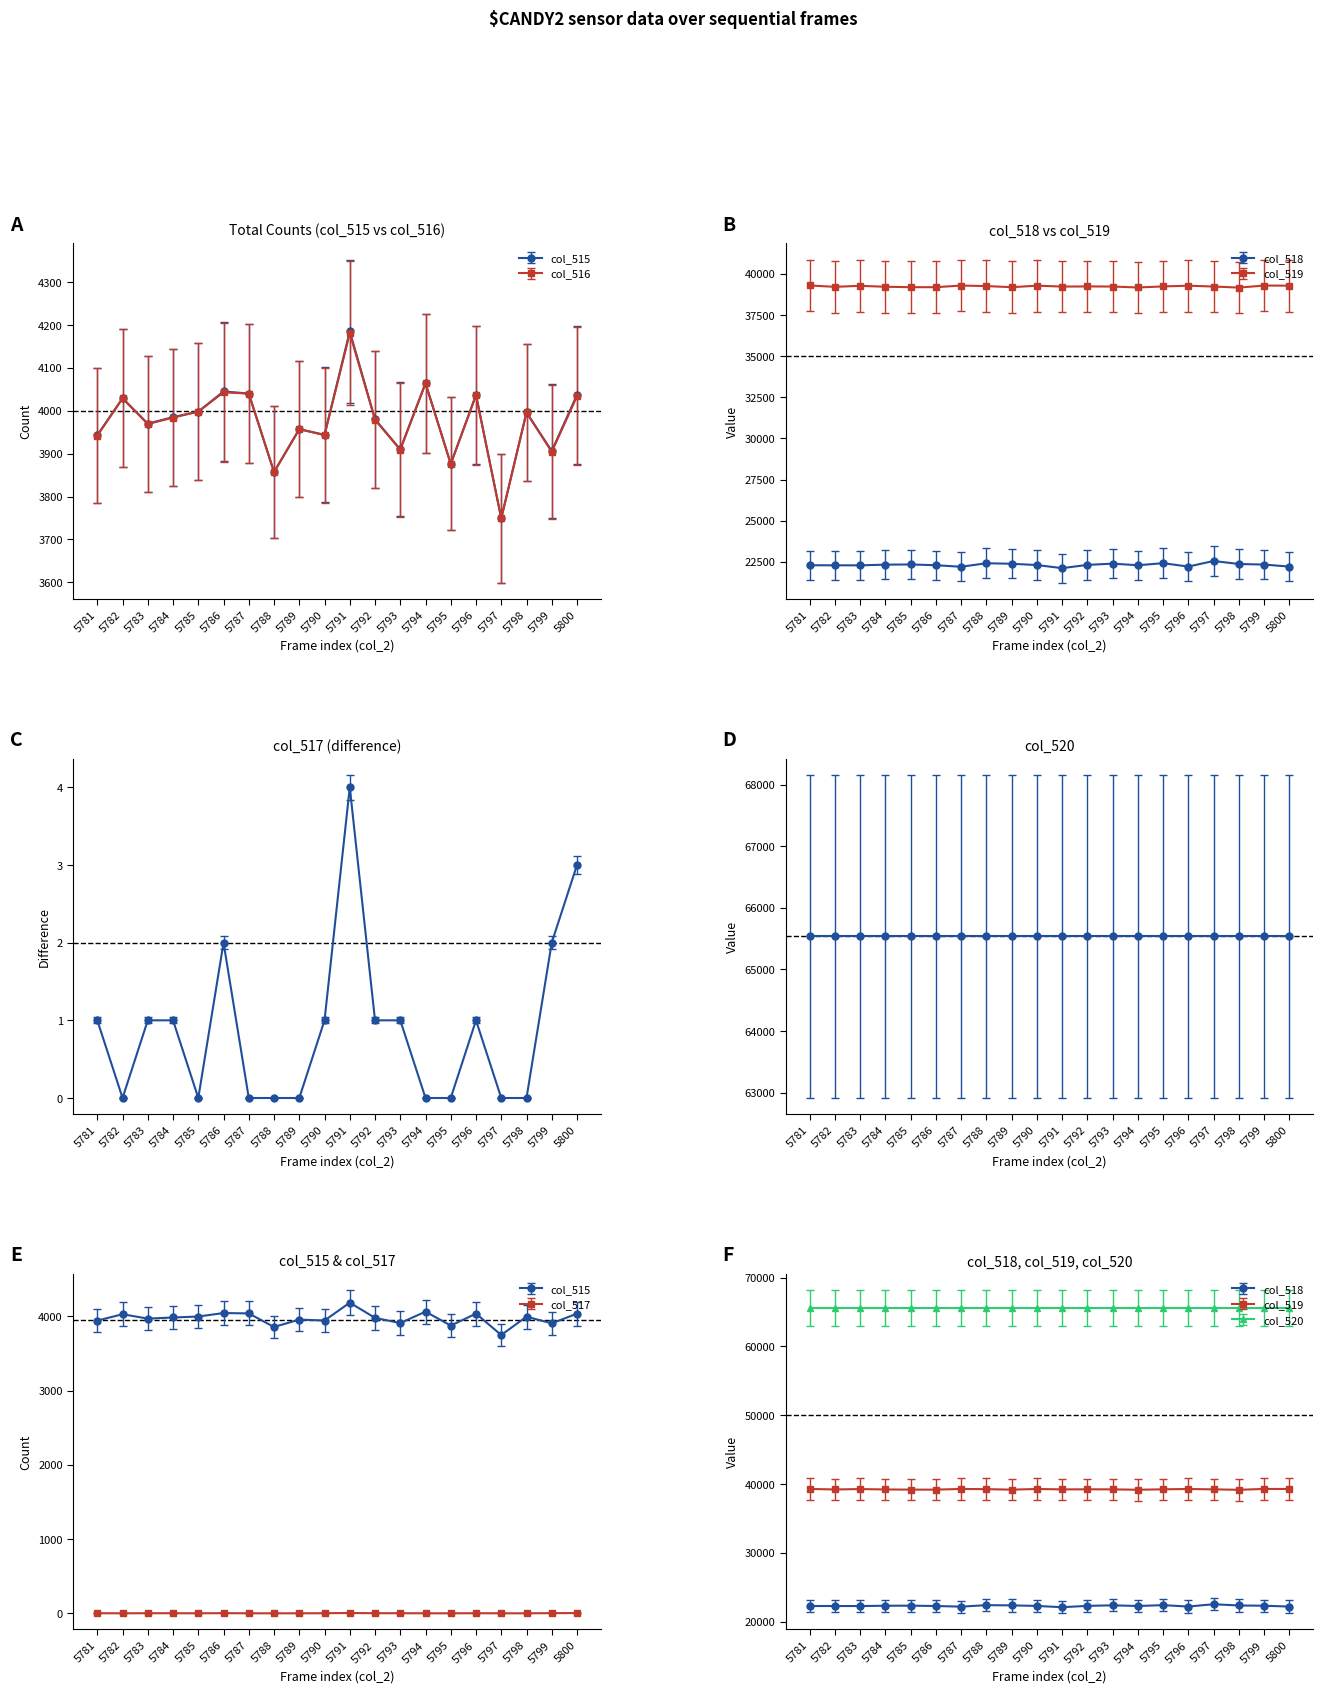

In col_515, how many points are higher than both neighbors (excluding endpoints)?

7